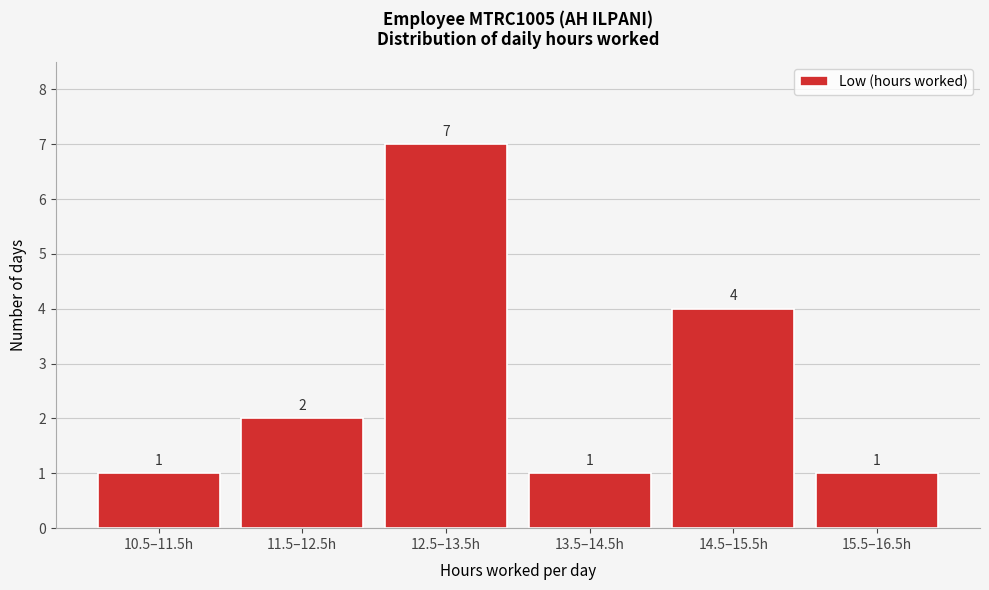

Reading left to right, what are all the values shown in this chart?

1	2	7	1	4	1